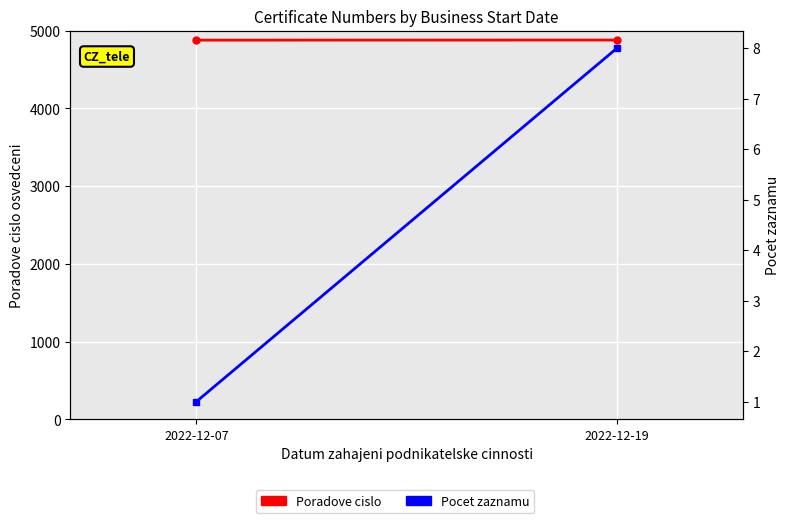

Which label corresponds to the largest value in the chart?

2022-12-19